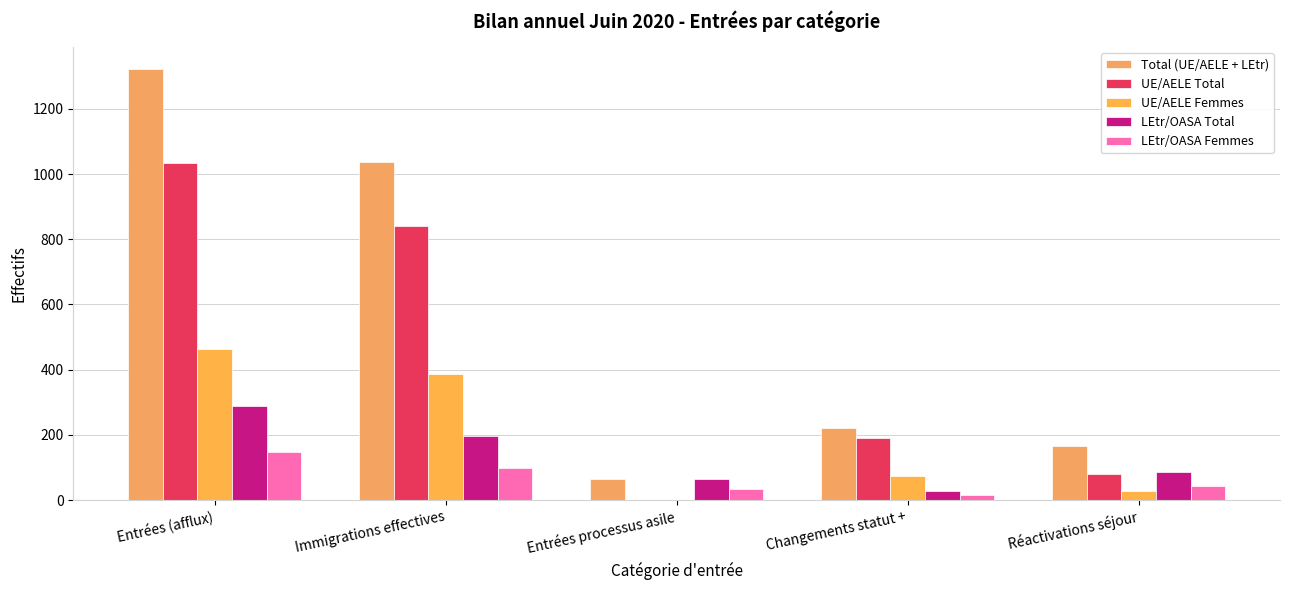

What is the greatest value displayed?

1323